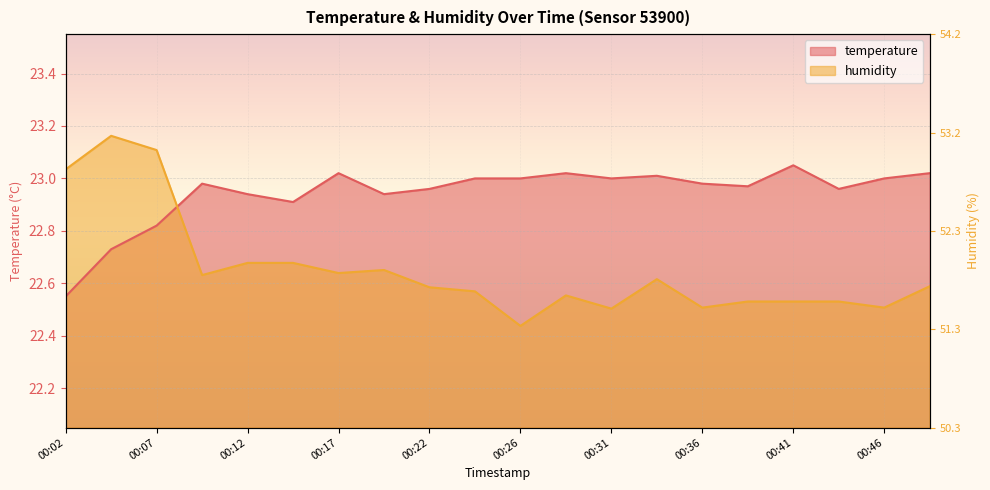

True or false: temperature and humidity intersect in this chart.

True